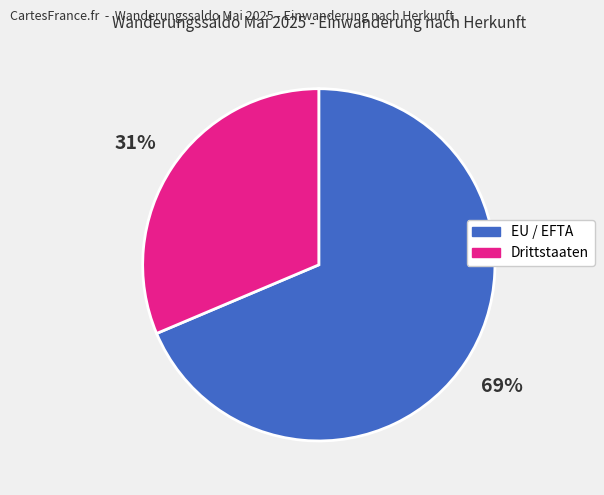

To the nearest percent, what is the average slice percentage?

50%